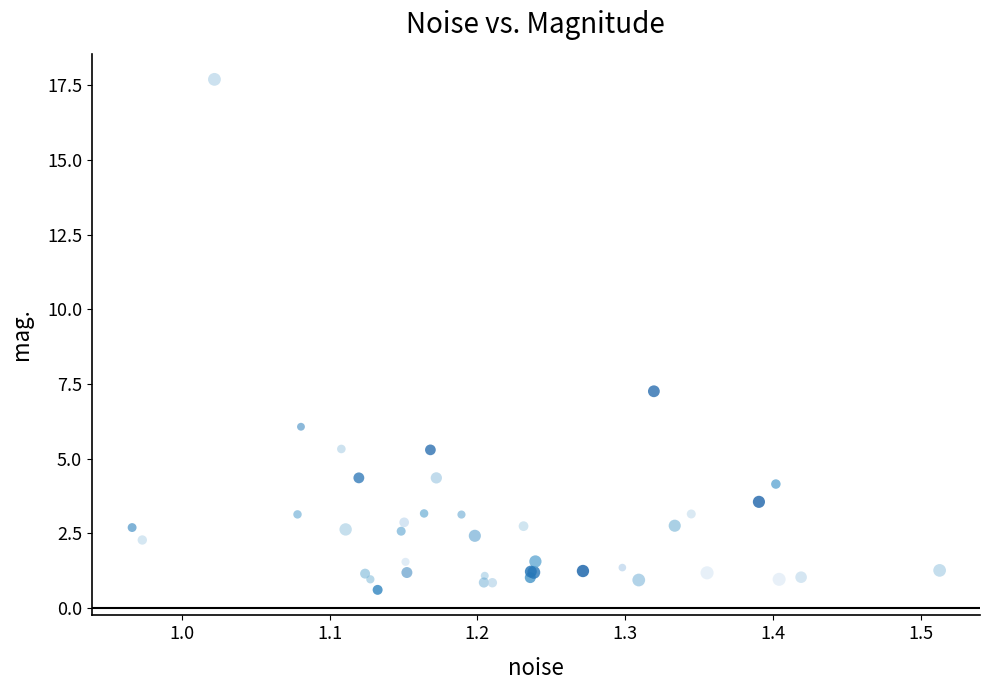

What Y value in the scatter plot is closest to 9?

7.3